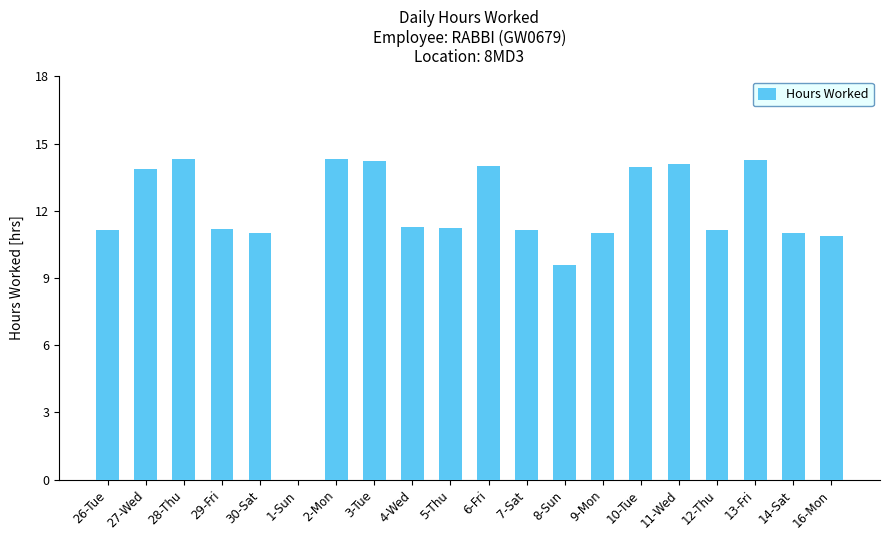

What is the ratio of the value at 13-Fri to the value at 4-Wed?

1.3